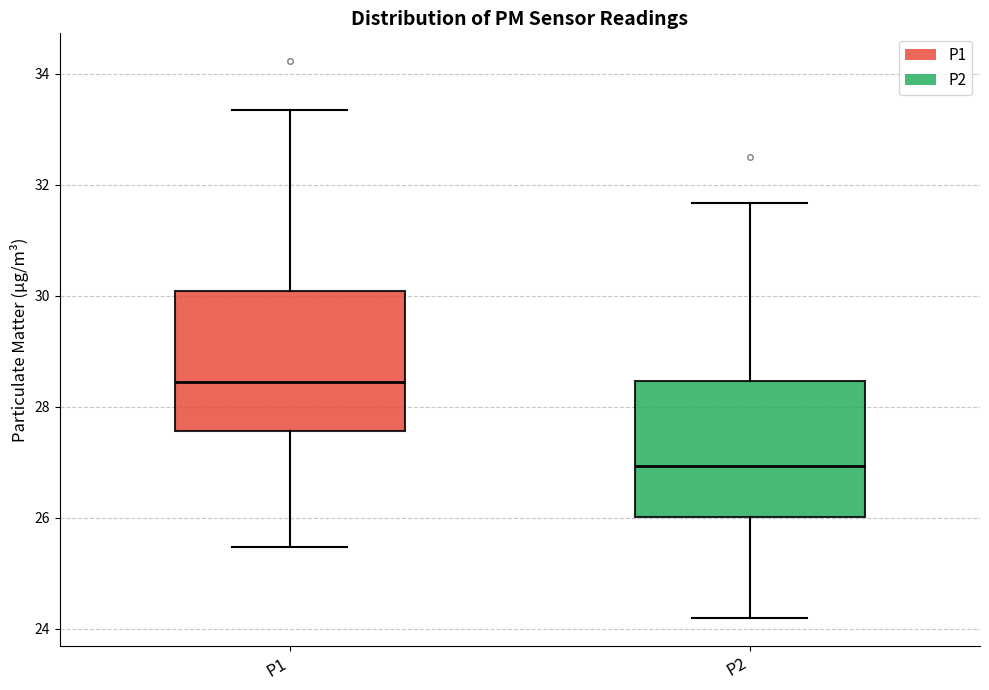

Which box's median line is the lowest?

P2